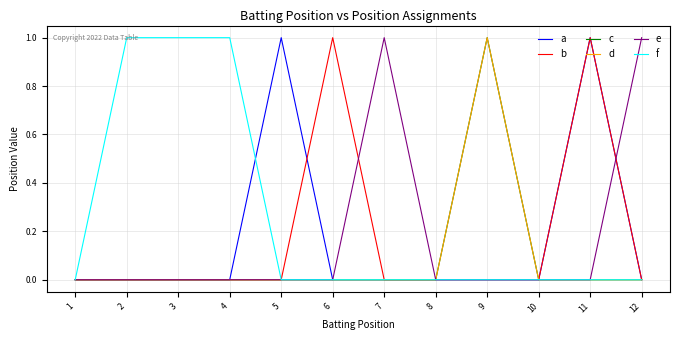

At which category is the sum across all series the highest?

9